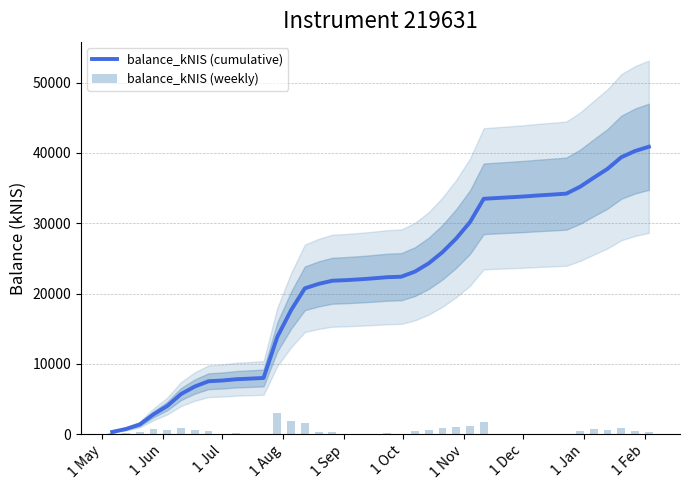

Reading left to right, transcribe all the data shown in this chart.

balance_kNIS (cumulative): 296.4	720.0	1356.4	2802.4	3985.8	5690.0	6760.2	7514.2	7618.9	7797.6	7887.1	7980.4	13828.0	17628.1	20738.2	21370.0	21820.2	21903.0	22021.6	22117.5	22321.6	22389.8	23116.6	24291.9	25880.6	27829.2	30152.8	33481.5	33595.0	33703.5	33819.5	33963.6	34083.4	34213.7	35190.4	36486.4	37750.0	39399.2	40281.3	40887.7
balance_kNIS (weekly): 148.2	211.8	318.2	723.0	591.7	852.1	535.1	377.0	52.3	89.3	44.8	46.7	2923.8	1900.0	1555.0	315.9	225.1	41.4	59.3	48.0	102.1	34.1	363.4	587.7	794.4	974.3	1161.8	1664.4	56.7	54.3	58.0	72.1	59.9	65.2	488.3	648.0	631.8	824.6	441.1	303.2